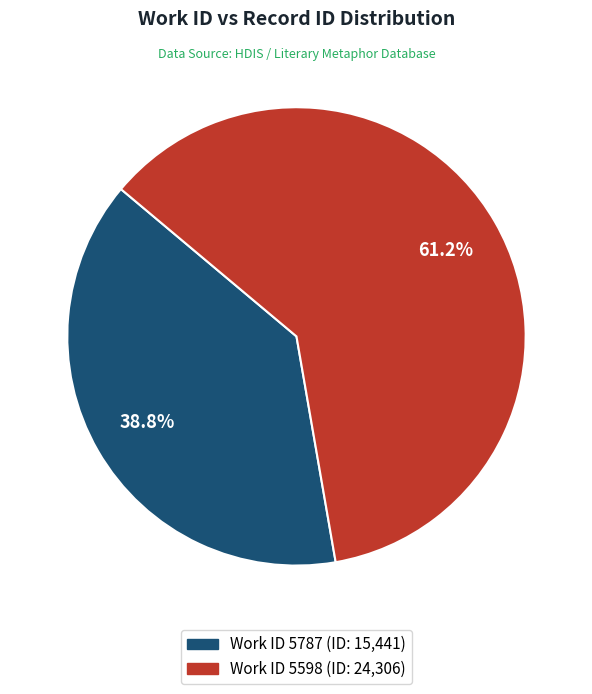

Is there a majority slice in this chart?

Yes